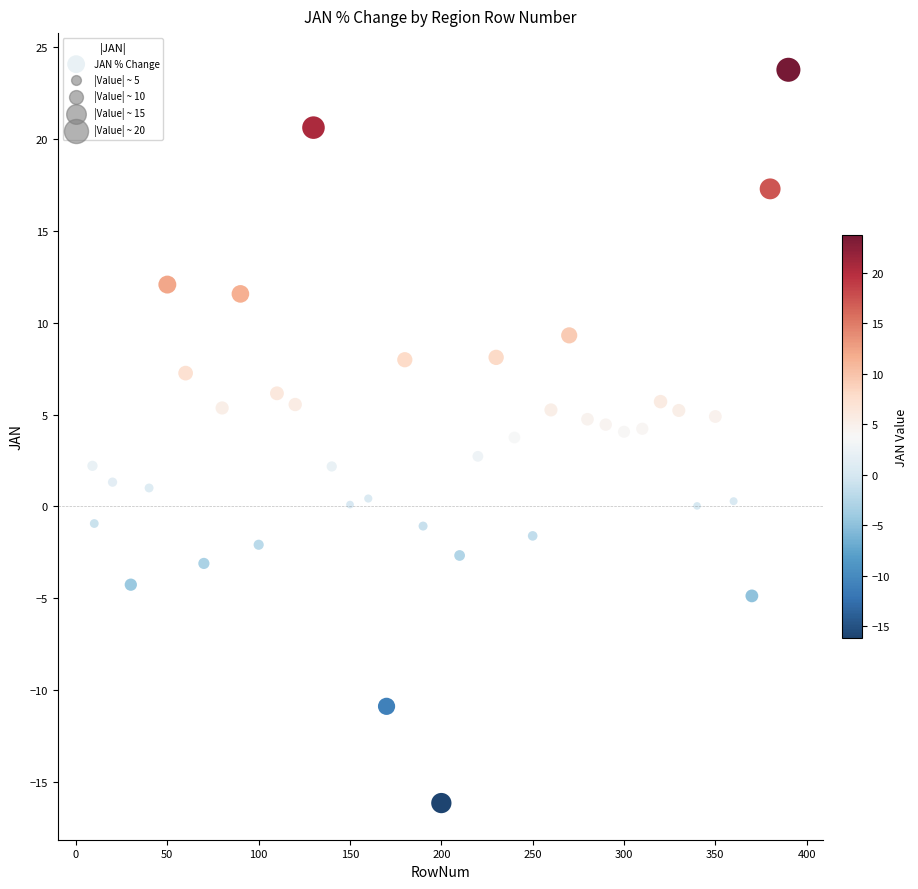

What is the range of Y values (max minus min)?

39.9